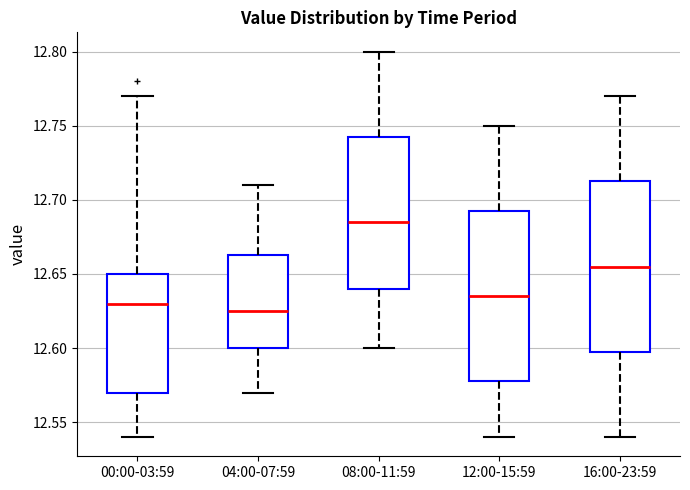

Which box's median line is the lowest?

04:00-07:59